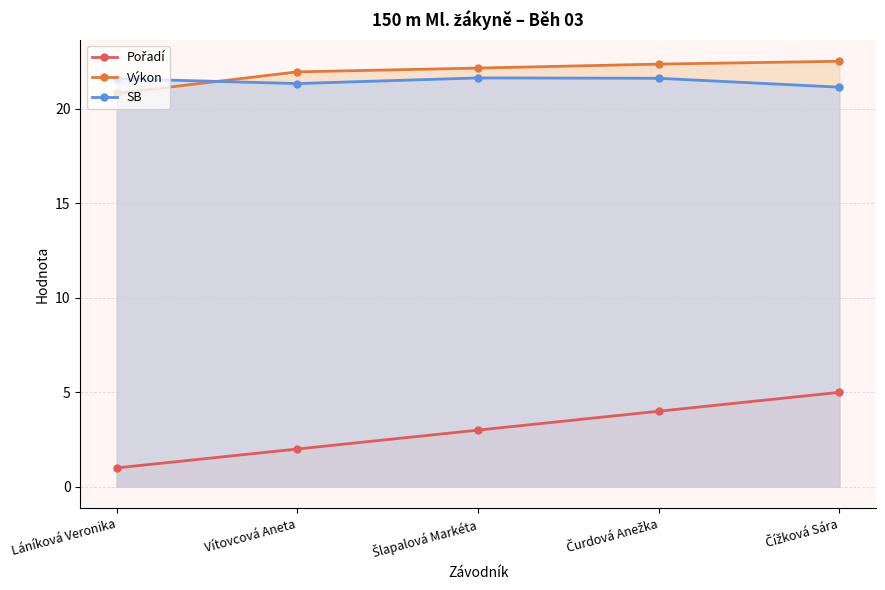

Reading right to left, extract all data points from this chart.

Pořadí: 5.0	4.0	3.0	2.0	1.0
Výkon: 22.5	22.4	22.2	22.0	20.8
SB: 21.1	21.6	21.6	21.3	21.6